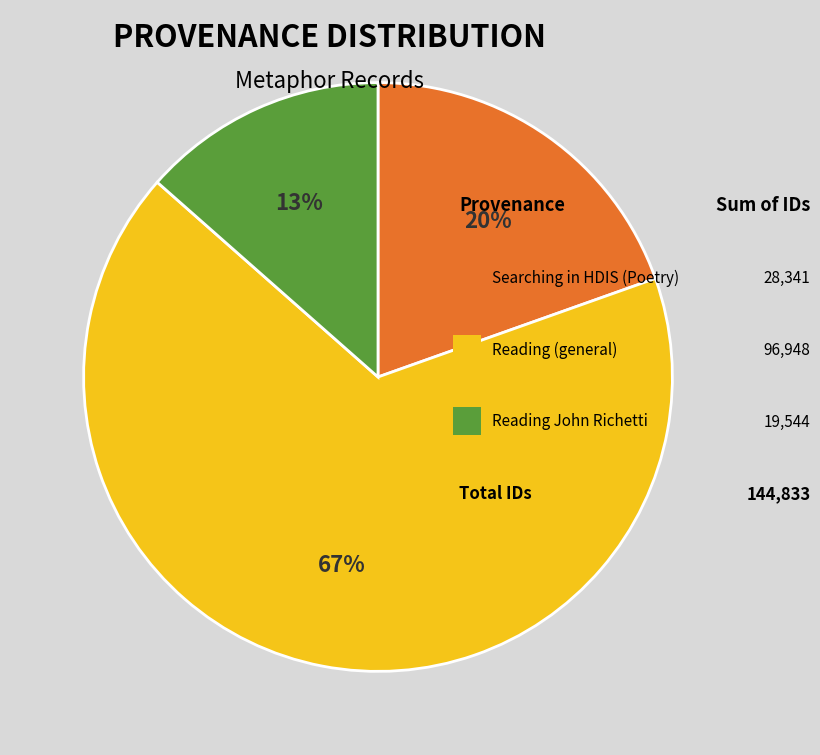

Count the number of slices in the pie.

3